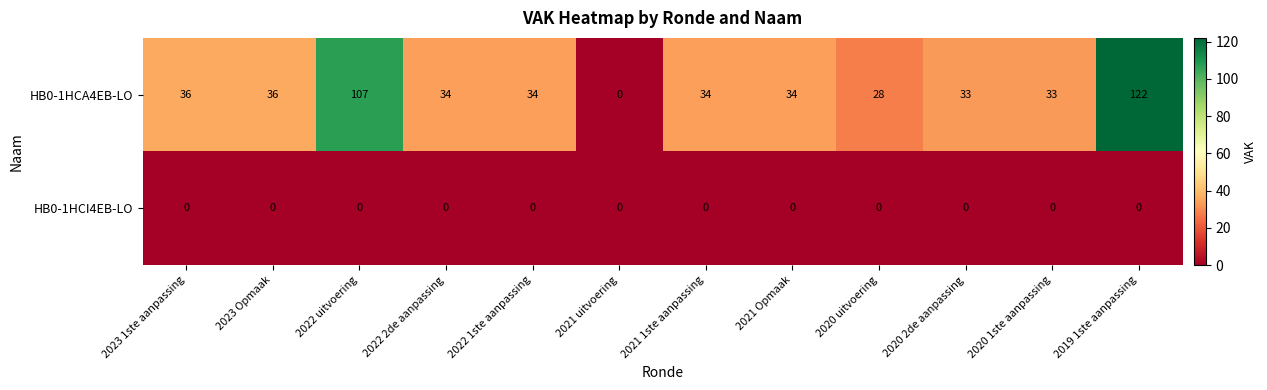

What is the average value of the HB0-1HCA4EB-LO series?

44